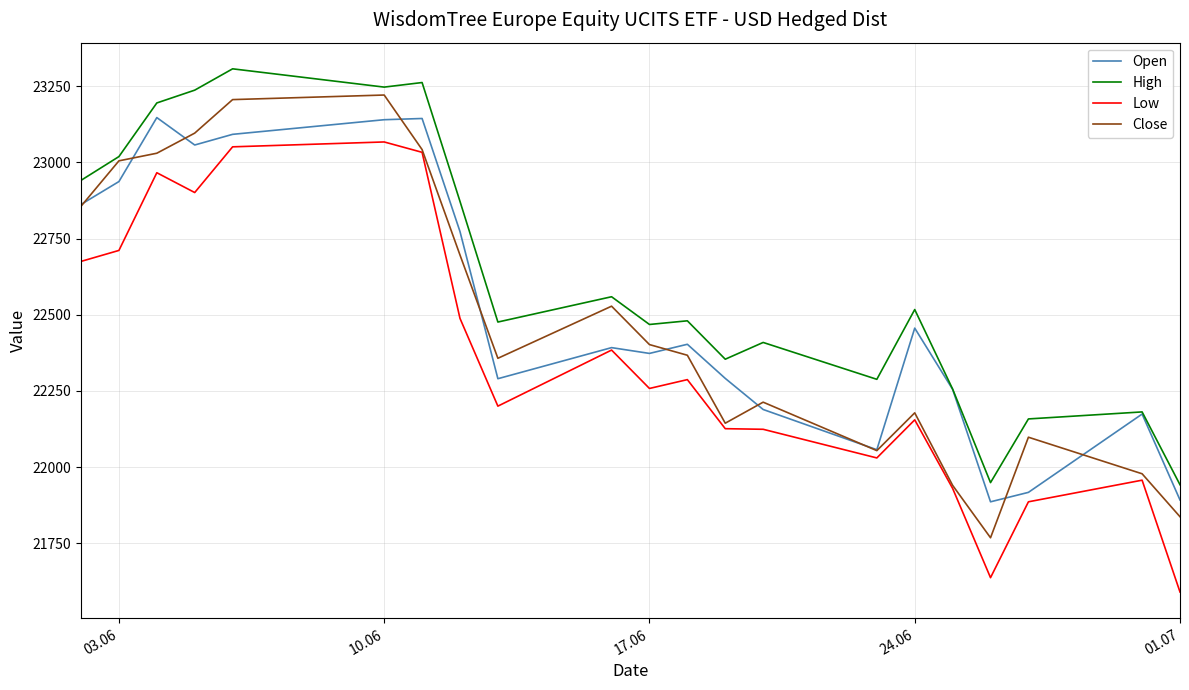

Which series has the largest total across all categories?

High